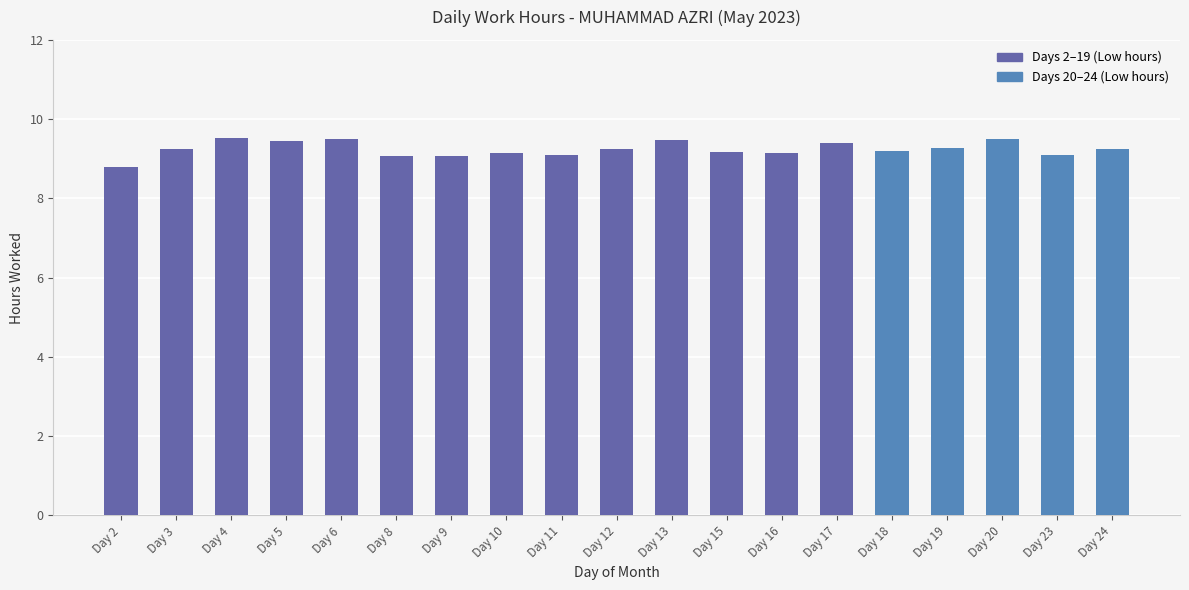

Which category has the lowest value across all series?

Day 2